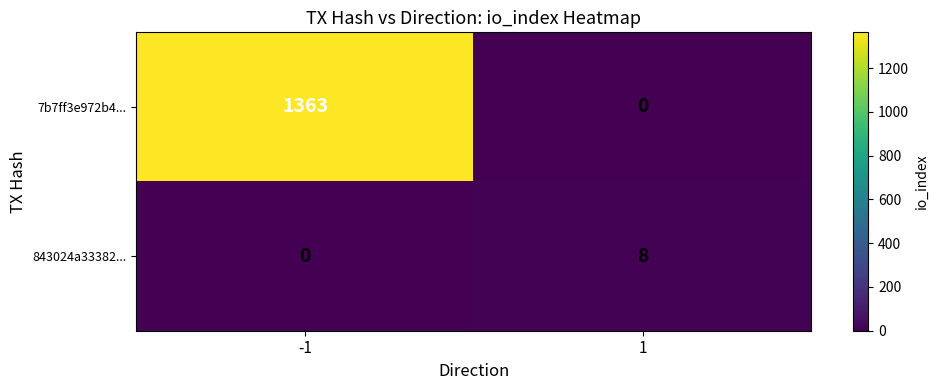

What is the difference between the maximum and minimum values in the 843024a33382... series?

8